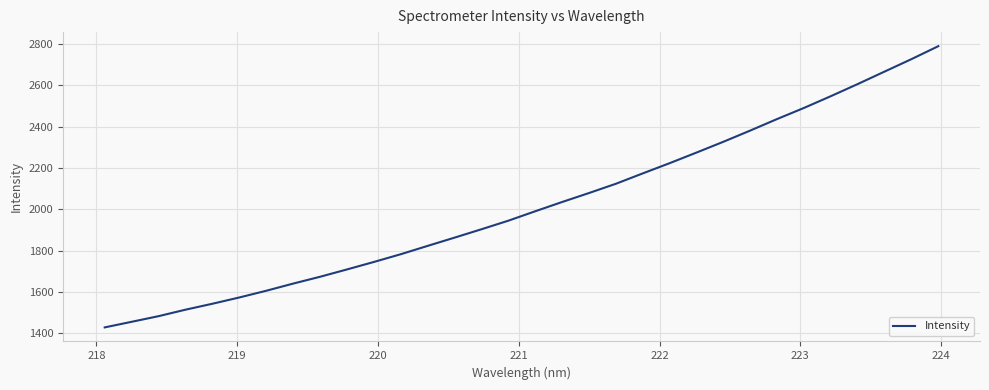

What is the difference between the maximum and minimum values?

1361.5